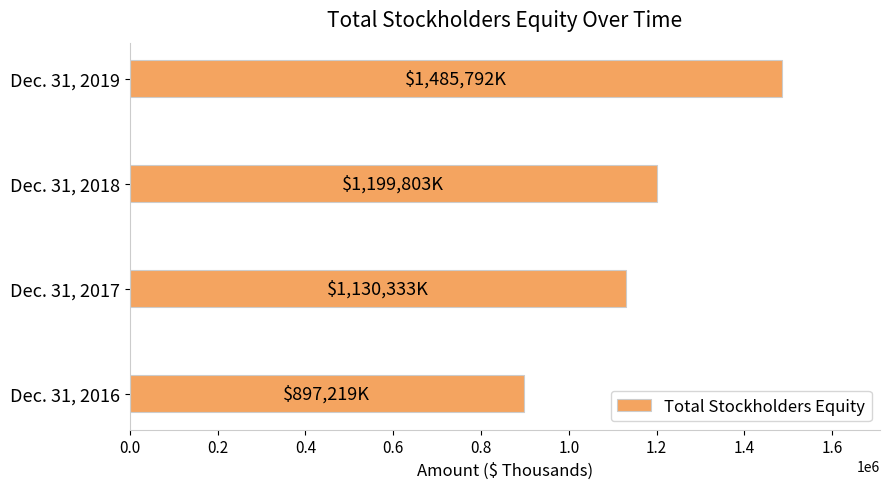

Approximately how many times larger is the value at Dec. 31, 2017 compared to Dec. 31, 2016?

1.3